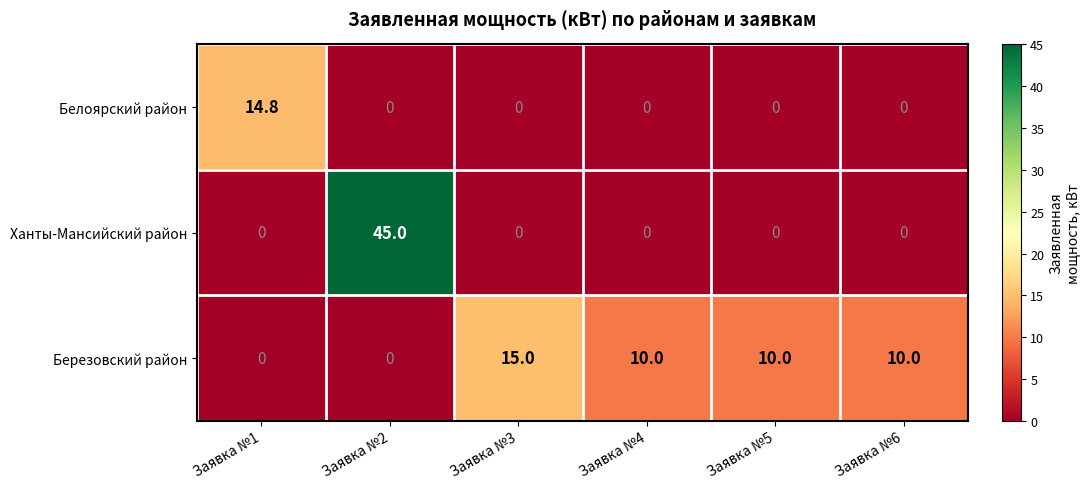

What is the average value of the Белоярский район series?

2.5